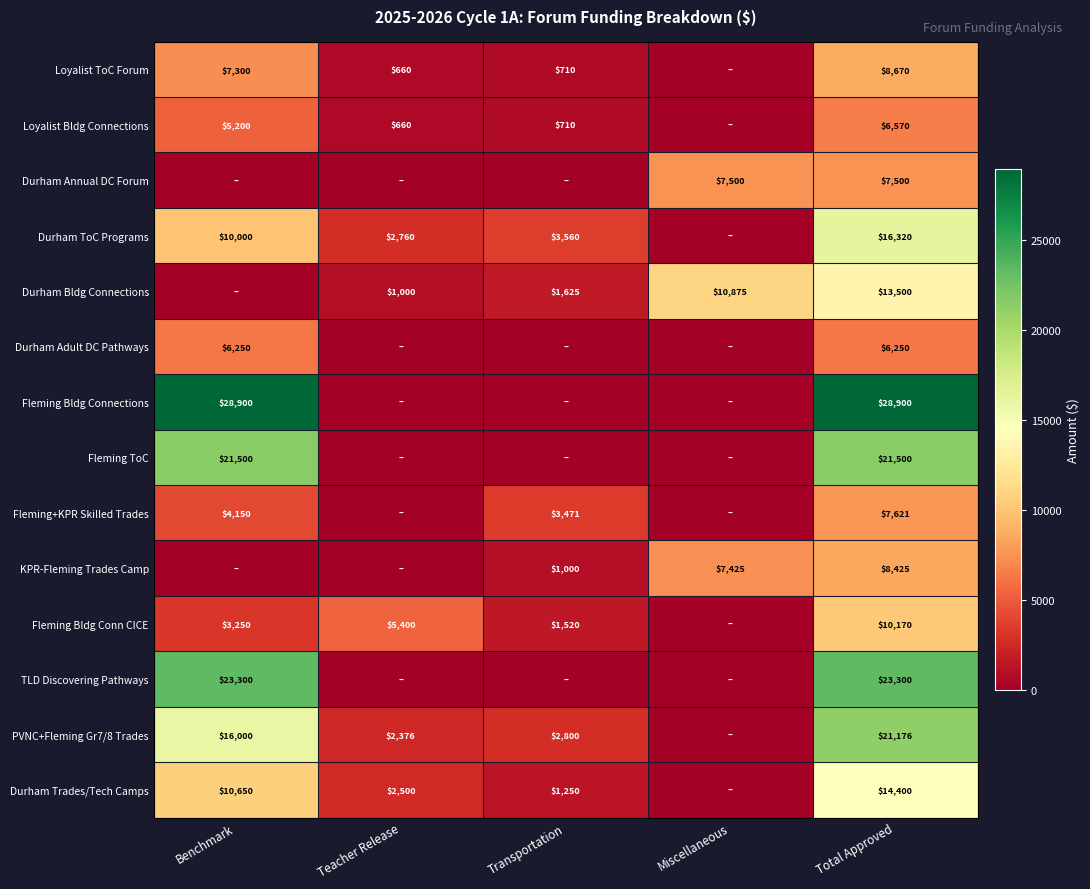

The Durham Trades/Tech Camps series shows 10650 at Benchmark. True or false?

True